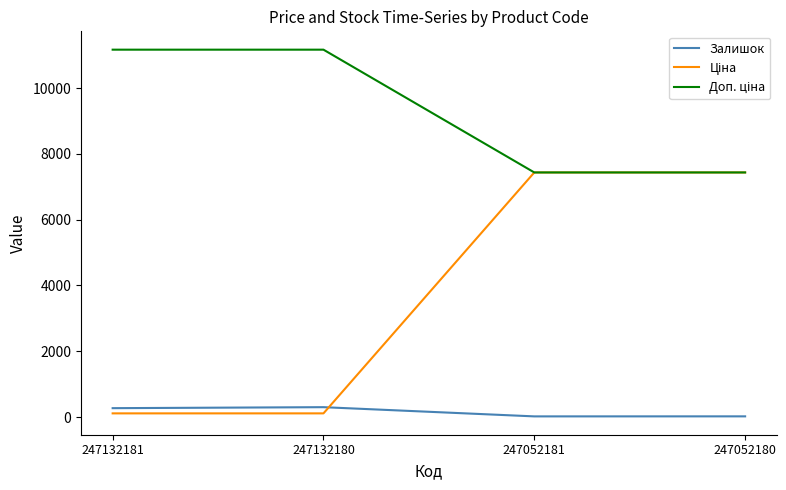

At how many categories does at least one series exceed 6285?

4